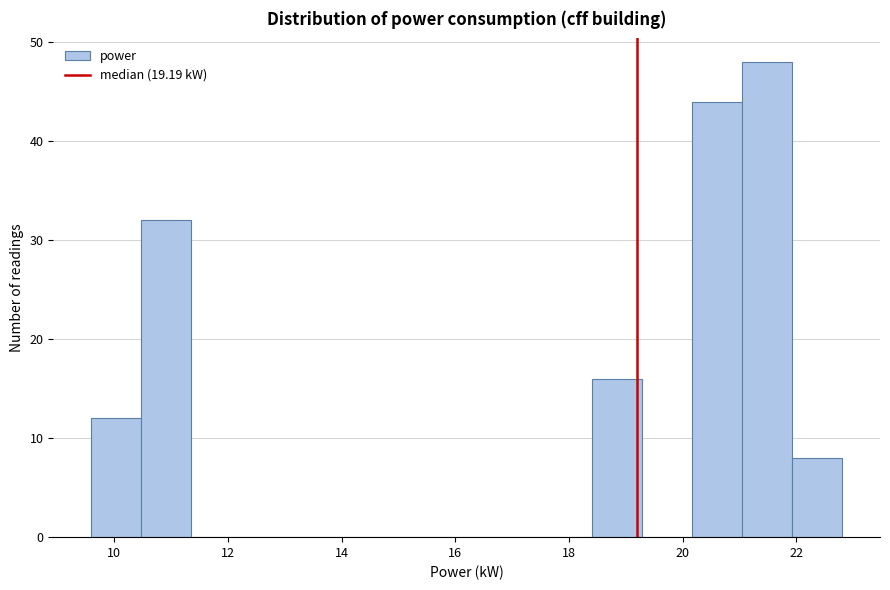

Which range on the x-axis has the tallest bar?

21.0 to 22.0